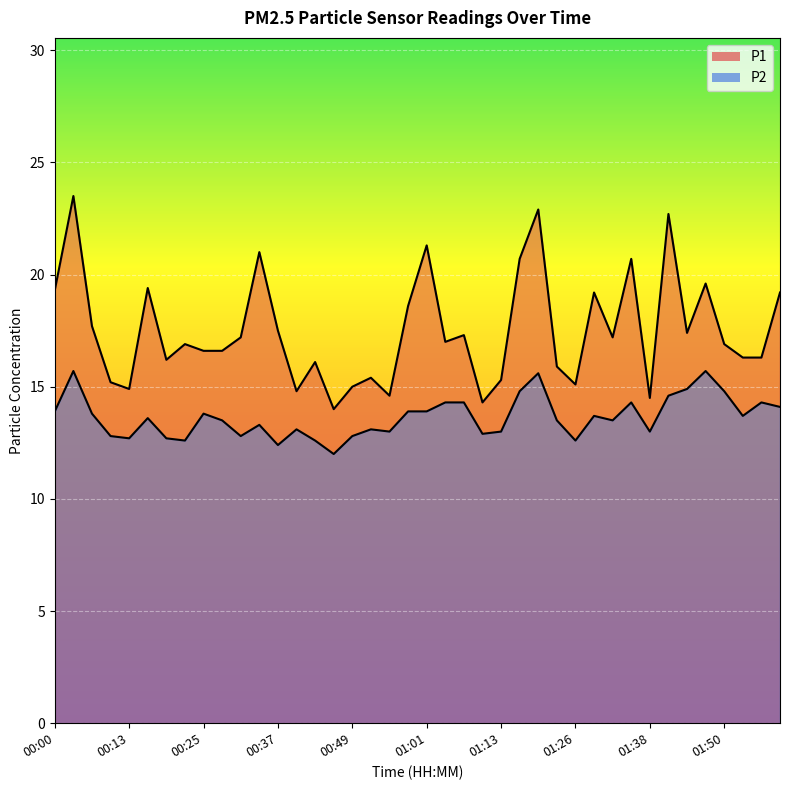

Is the value of P1 at 01:32 greater than the value of P2 at 00:55?

Yes